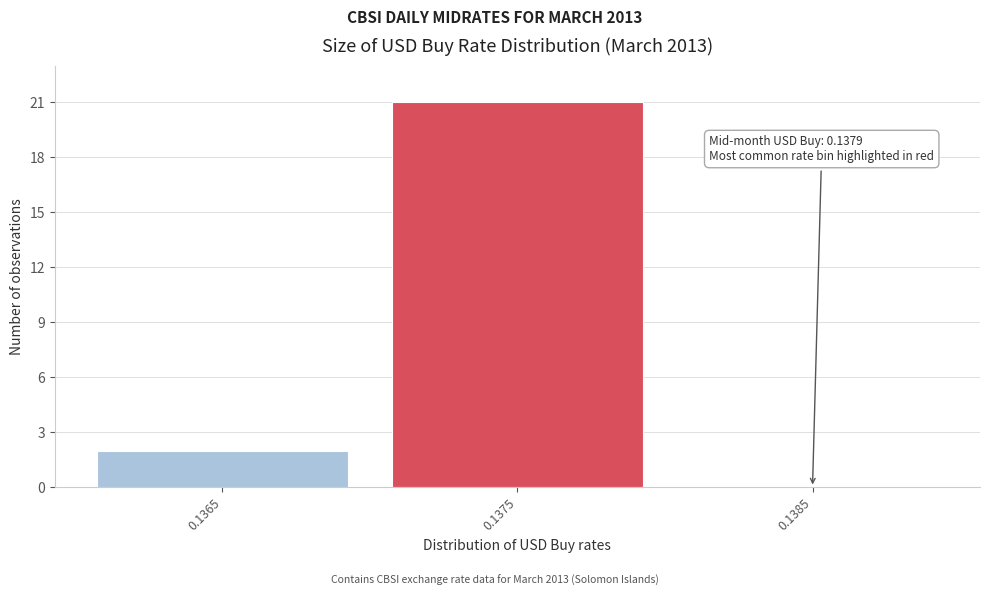

Reading left to right, list all the values displayed in this chart.

0.1365=2	0.1375=21	0.1385=0